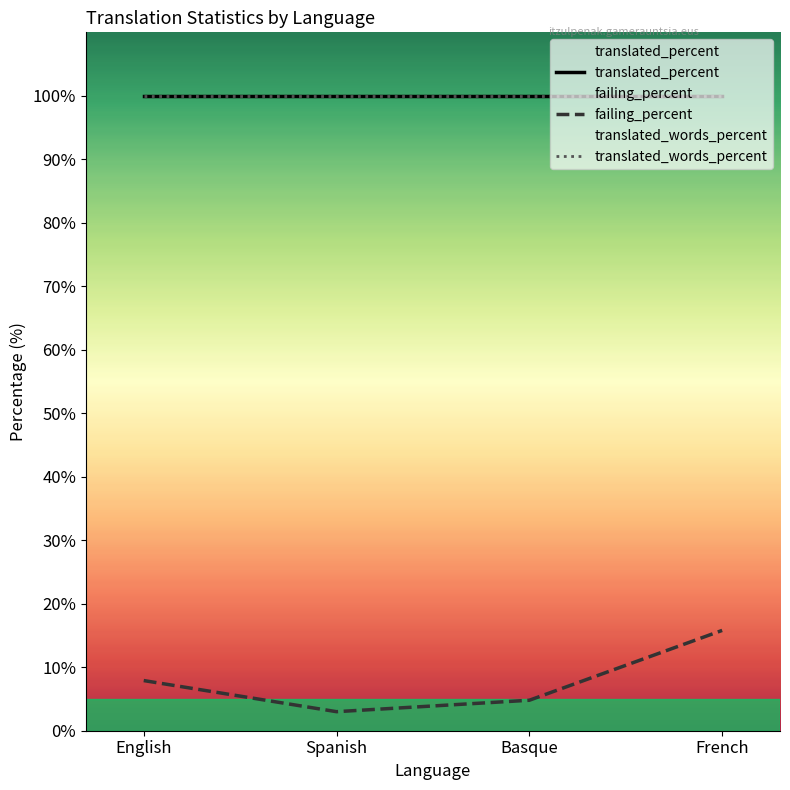

Which series has the largest range (max minus min)?

failing_percent